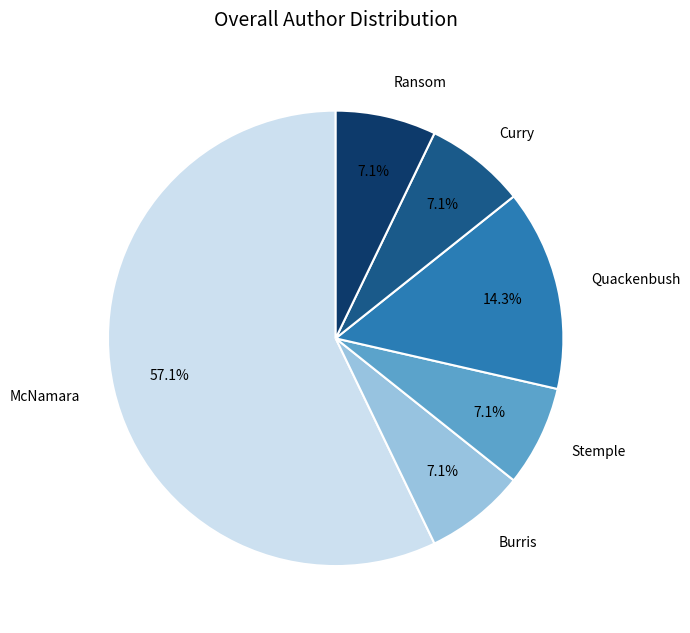

Is there any slice that represents more than half of the pie?

Yes